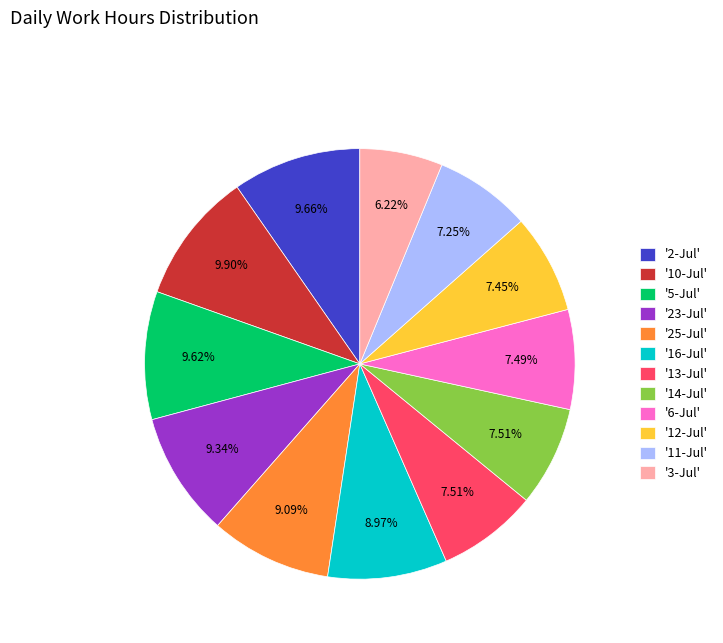

Is there a majority slice in this chart?

No